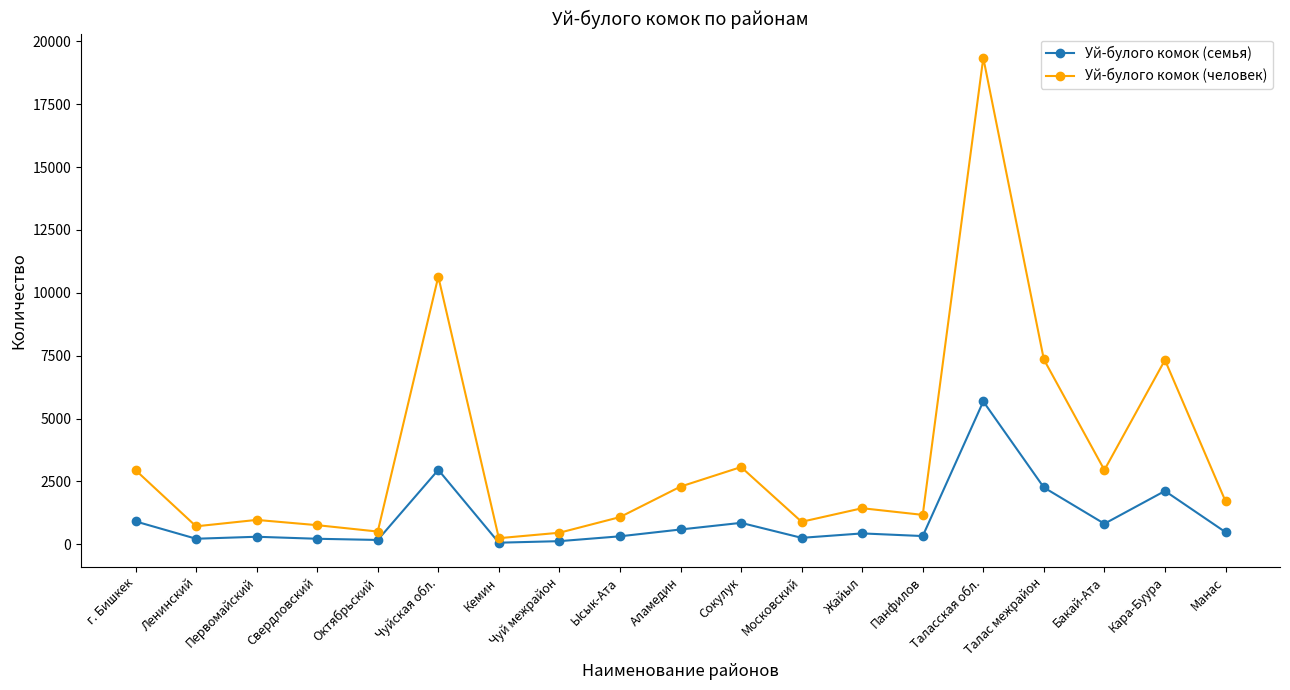

Which series has the widest spread of values?

Уй-булого комок (человек)